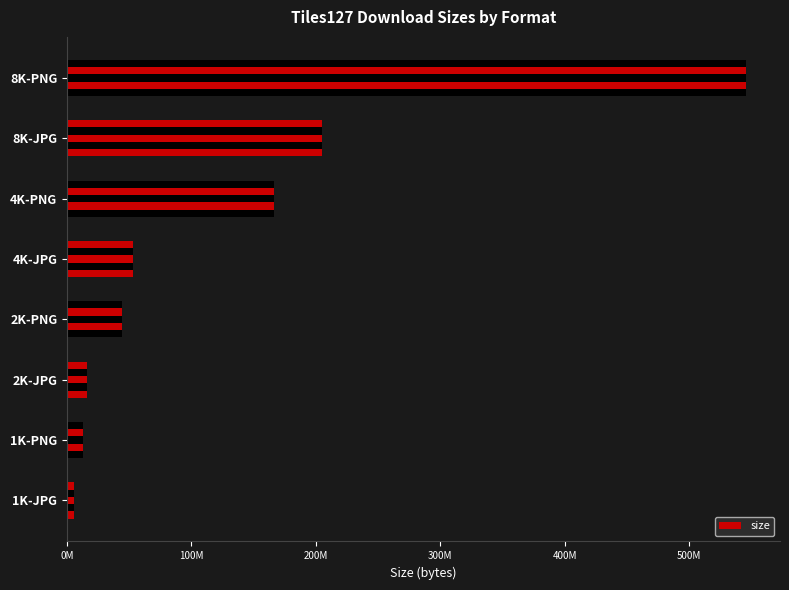

Which has a higher value, 100M or 200M?

200M